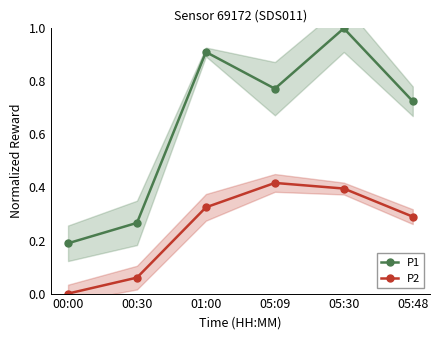

What is the maximum value for P2?

0.4